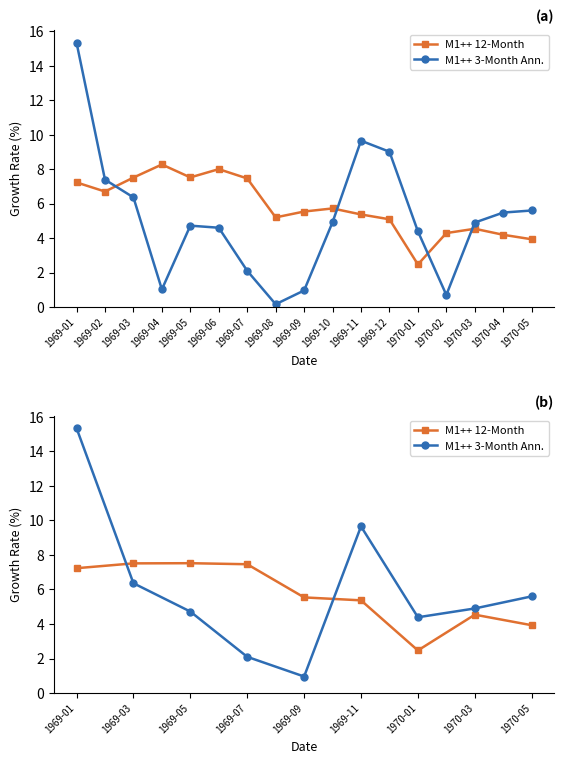

True or false: M1++ 3-Month Ann. and M1++ 12-Month cross at least once.

True